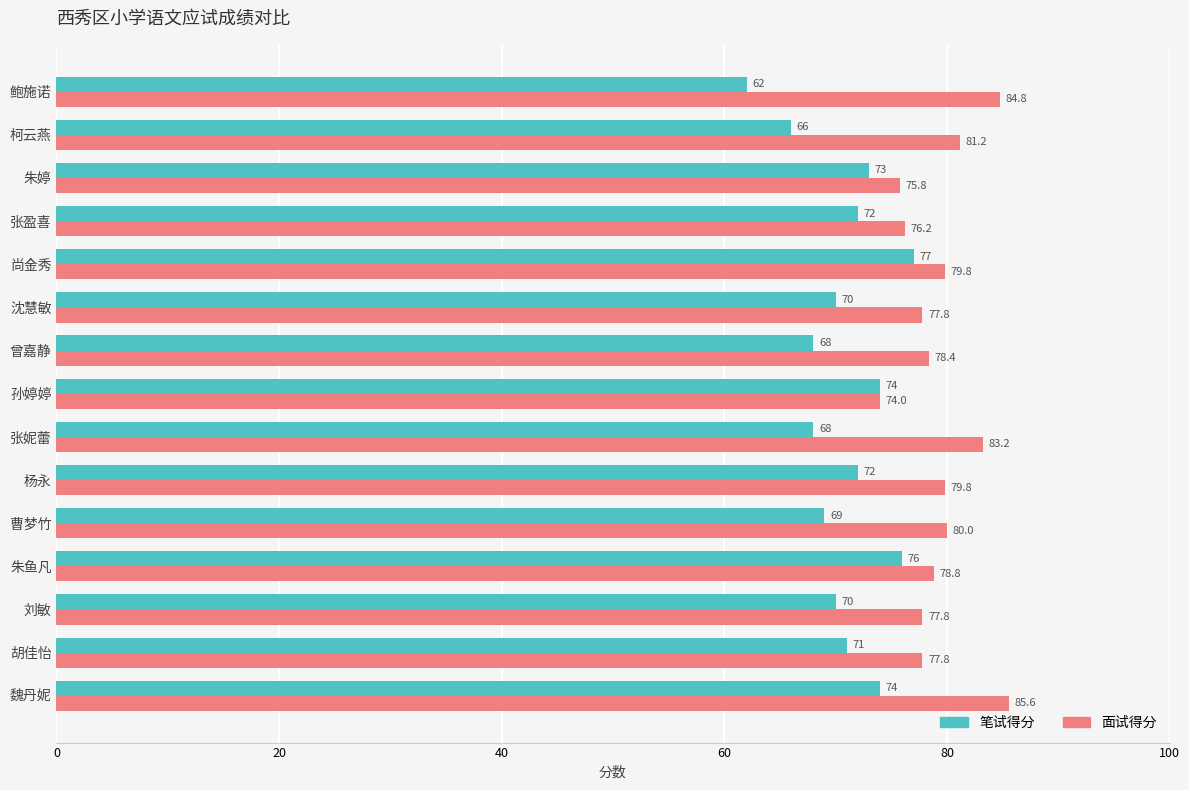

The value of 笔试得分 at 曾嘉静 is 68.0. True or false?

True